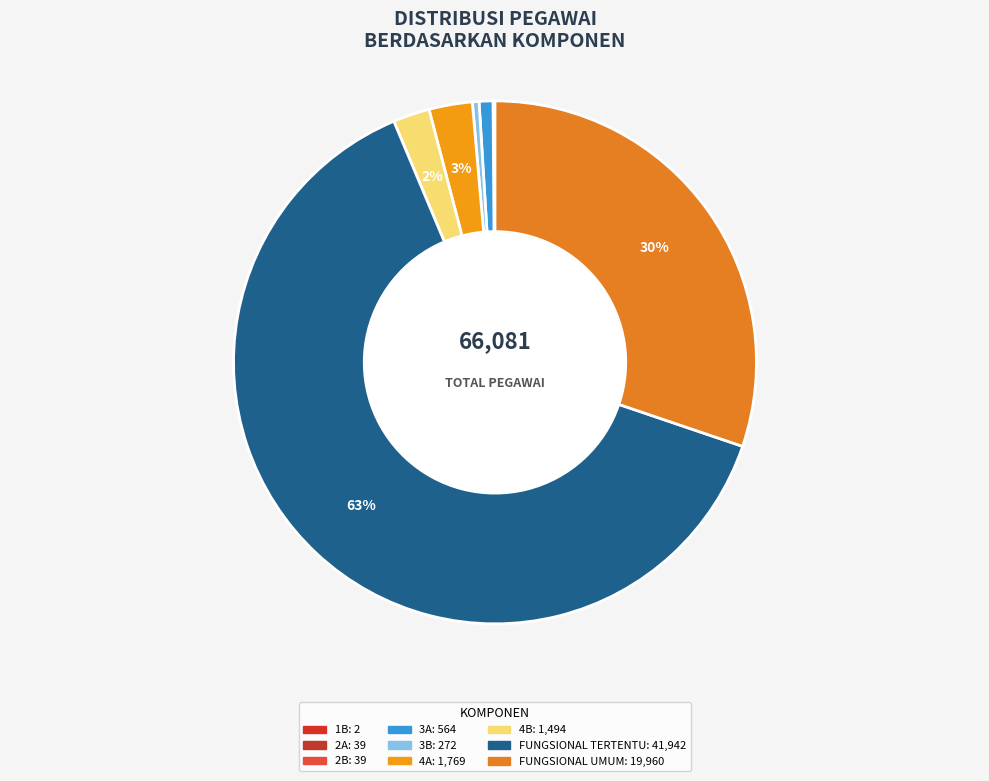

What is the ratio of the value at 1B to the value at 2B?

0.1